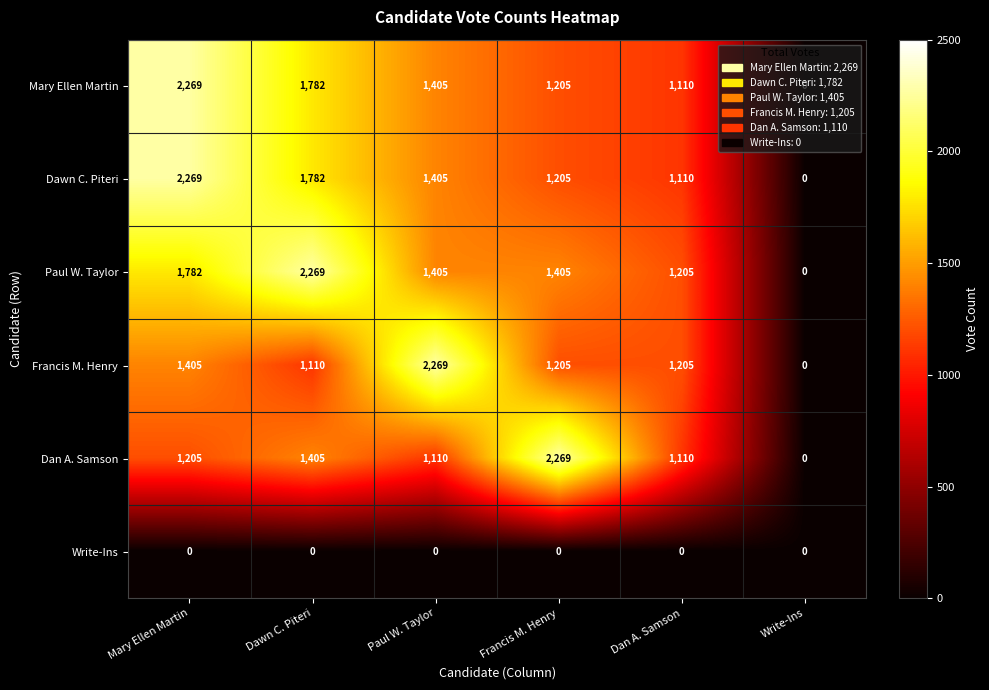

What is the maximum value for Mary Ellen Martin?

2269